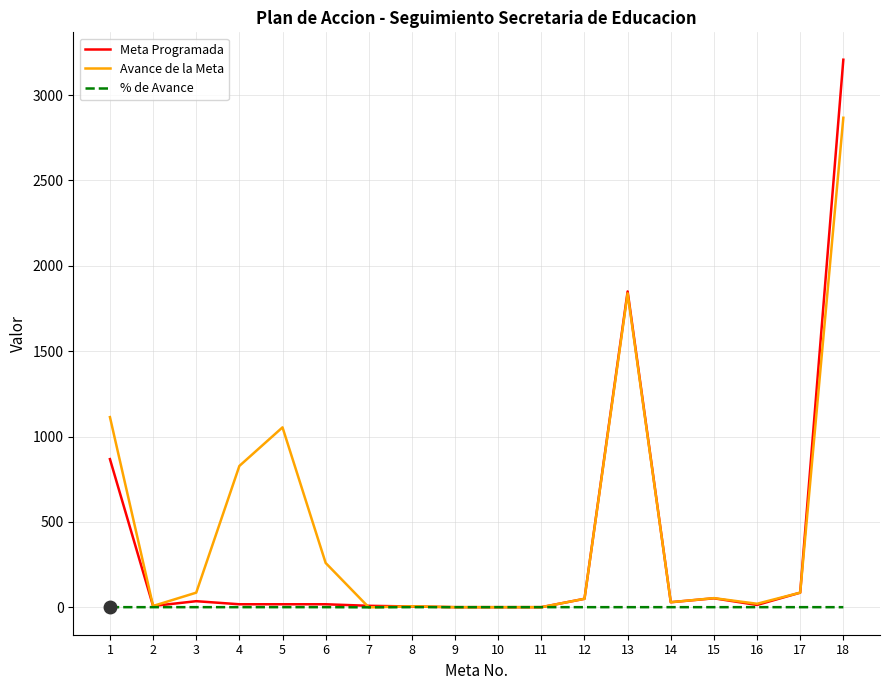

Which series changed the most between 6 and 13?

Meta Programada